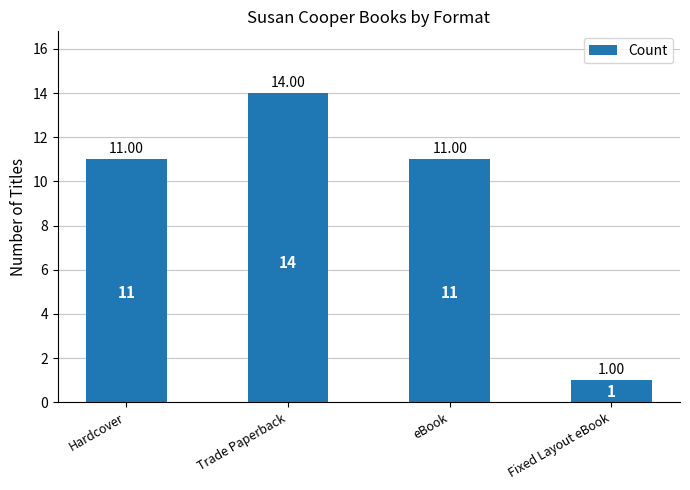

What value does the data have at eBook?

11